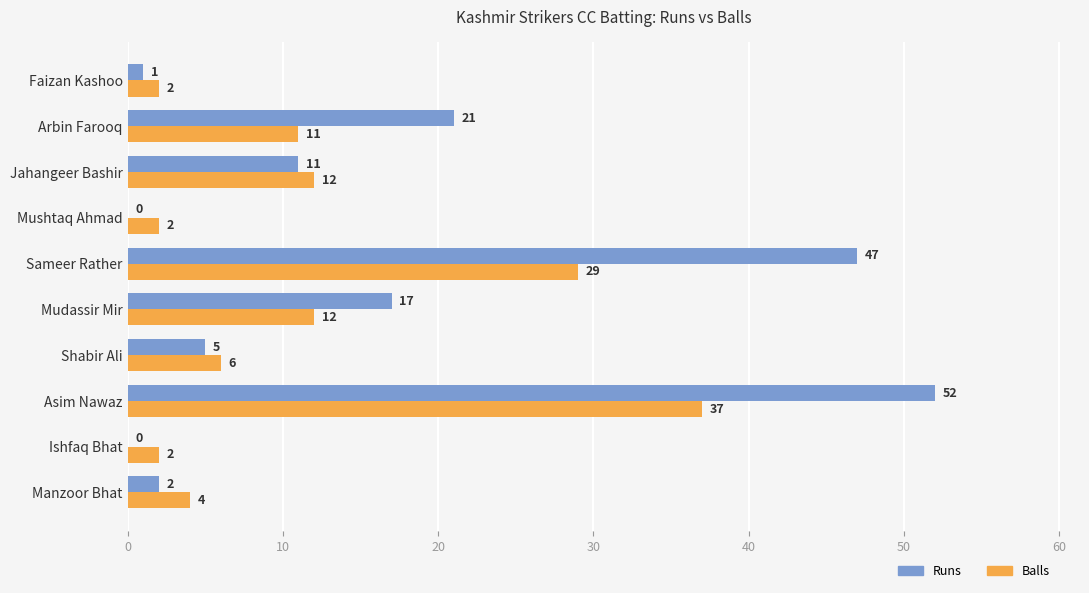

The Runs series shows 5 at Shabir Ali. True or false?

True